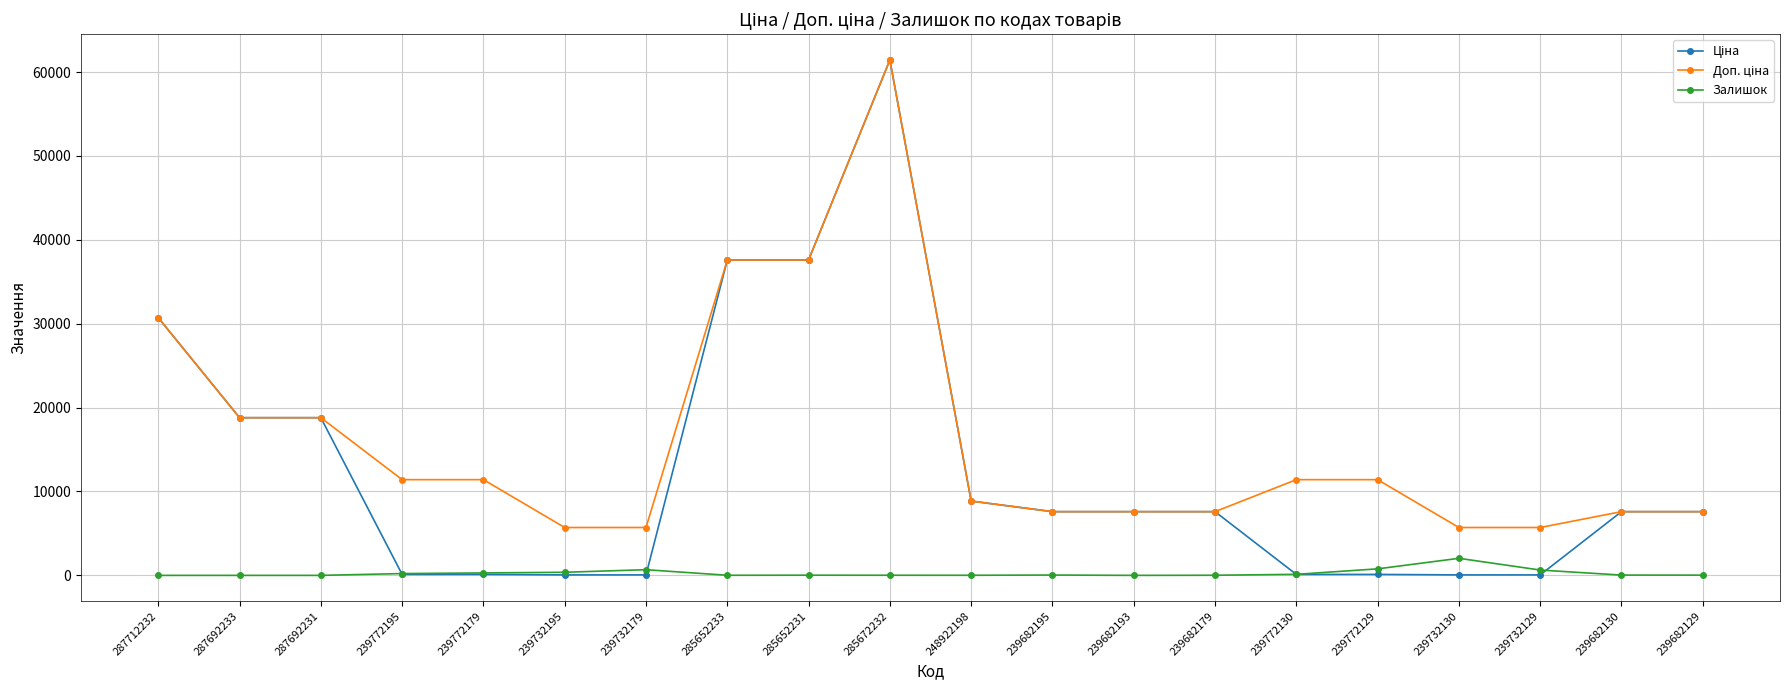

At which category is the sum across all series the highest?

285672232